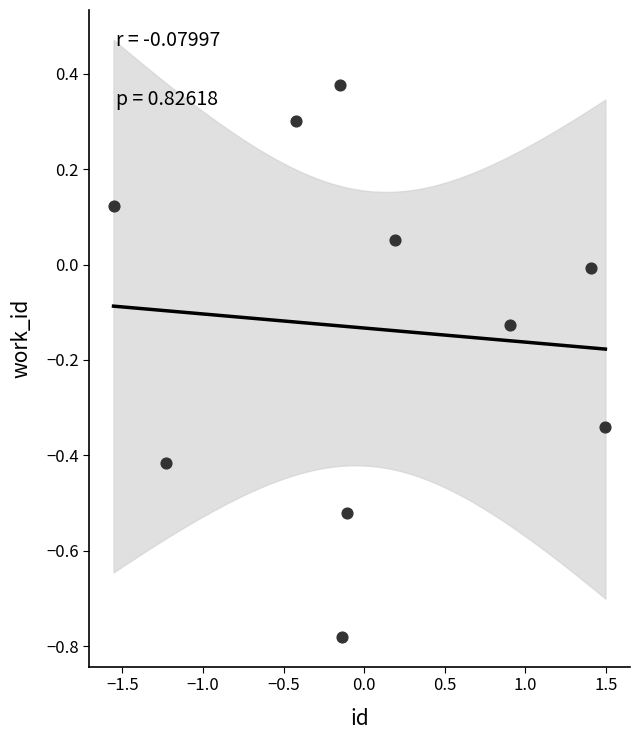

What is the range of X values (max minus min)?

3.1